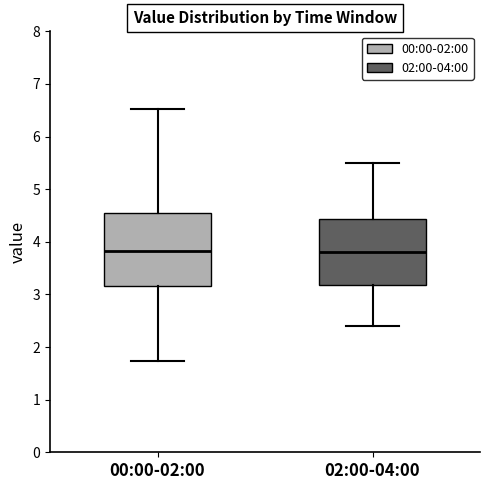

Reading left to right, transcribe this box plot: for each box, give where its median line is, the range the box spans, and where its two whiskers end, as read against the y-axis. The values are not printed on the chart, so give them approximately, as read against the axis.

00:00-02:00: median 3.8, box 3.2 to 4.6, whiskers 1.7 to 6.5
02:00-04:00: median 3.8, box 3.2 to 4.4, whiskers 2.4 to 5.5